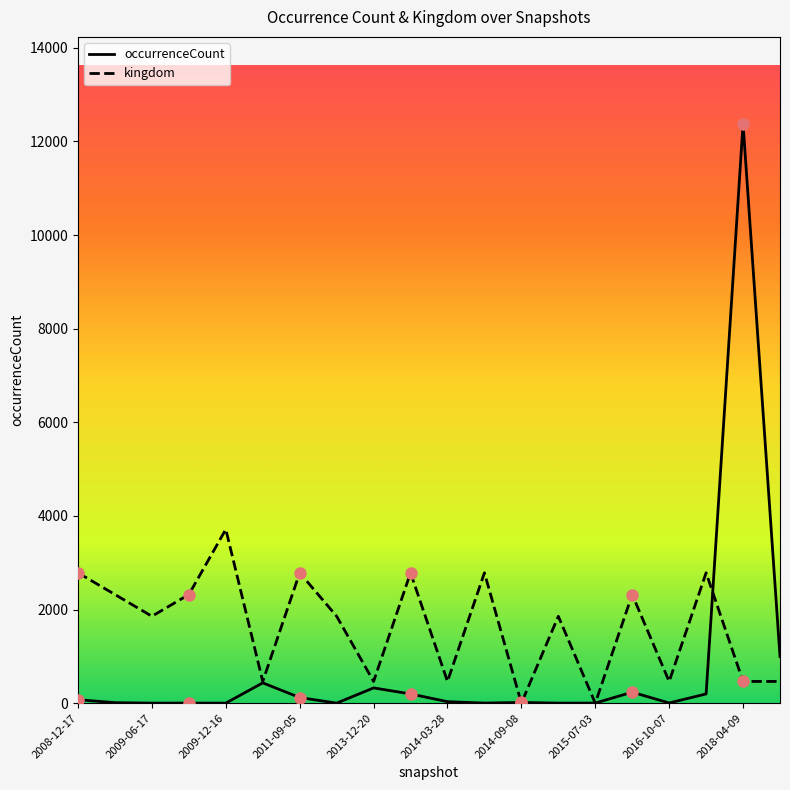

Which series has the widest spread of values?

occurrenceCount